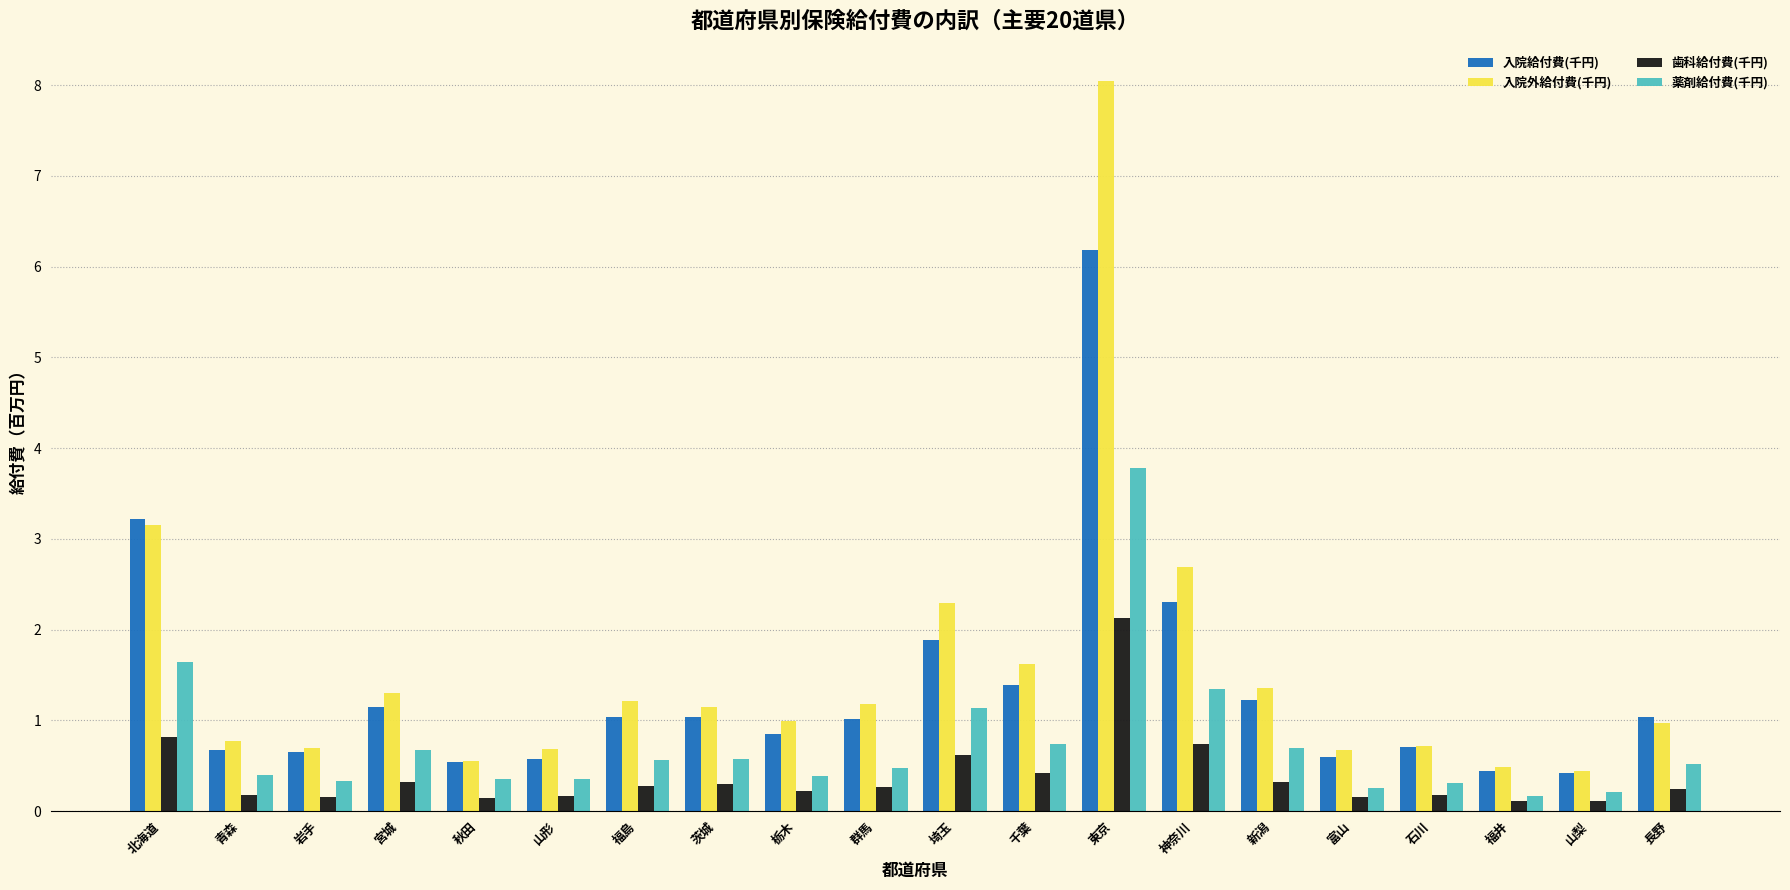

What is the label of the 7th bar from the right?

神奈川